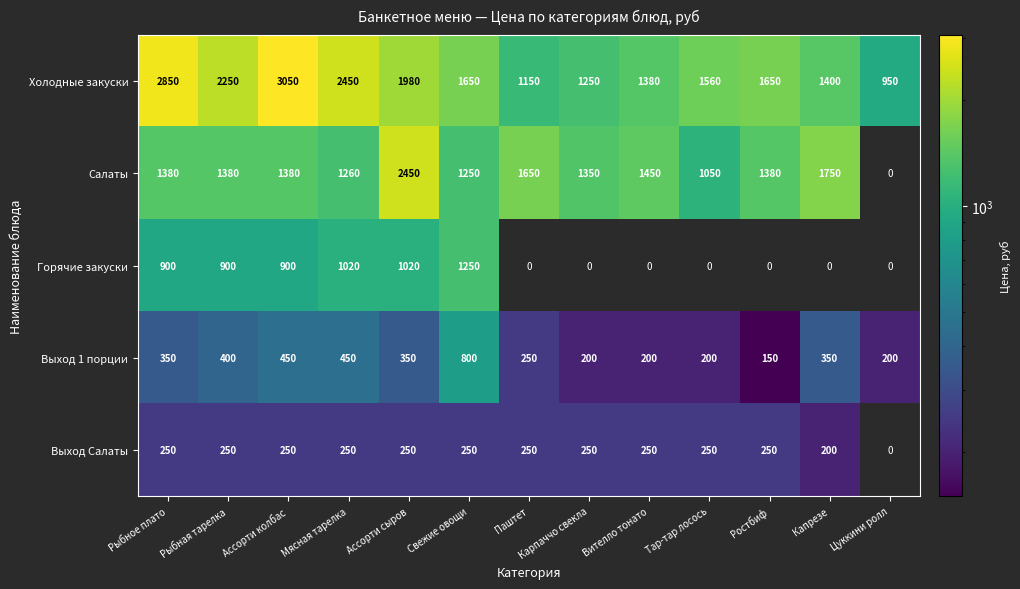

Which series changed the most between Мясная тарелка and Карпаччо свекла?

Холодные закуски